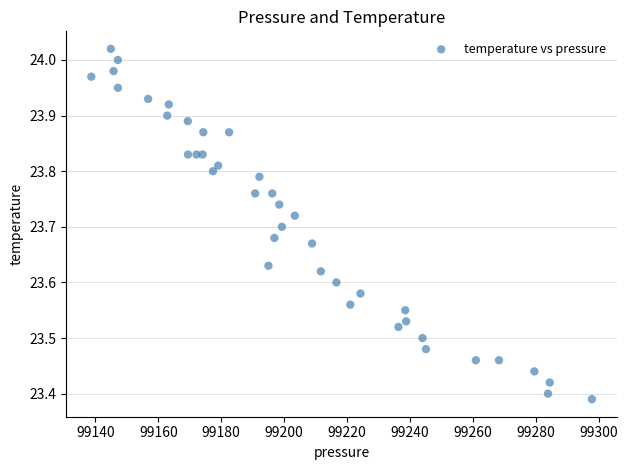

What is the range of Y values (max minus min)?

0.6